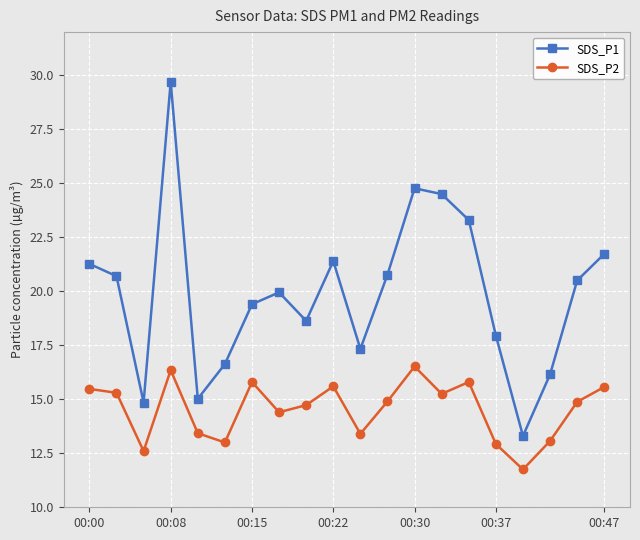

How many lines are shown in the chart?

2